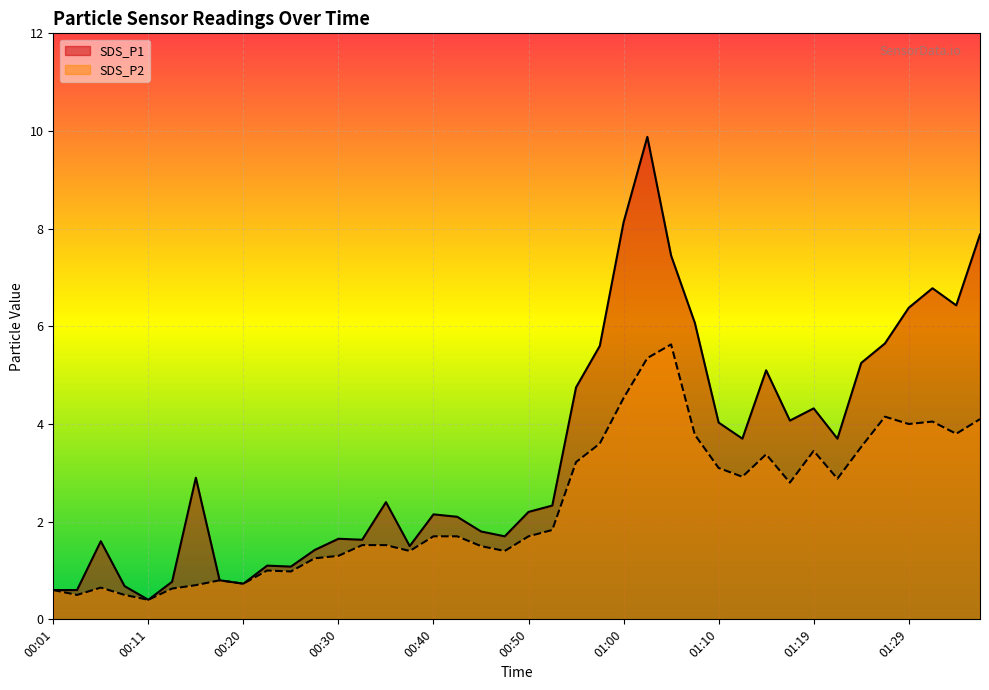

Does the chart display data point markers on the line(s)?

No